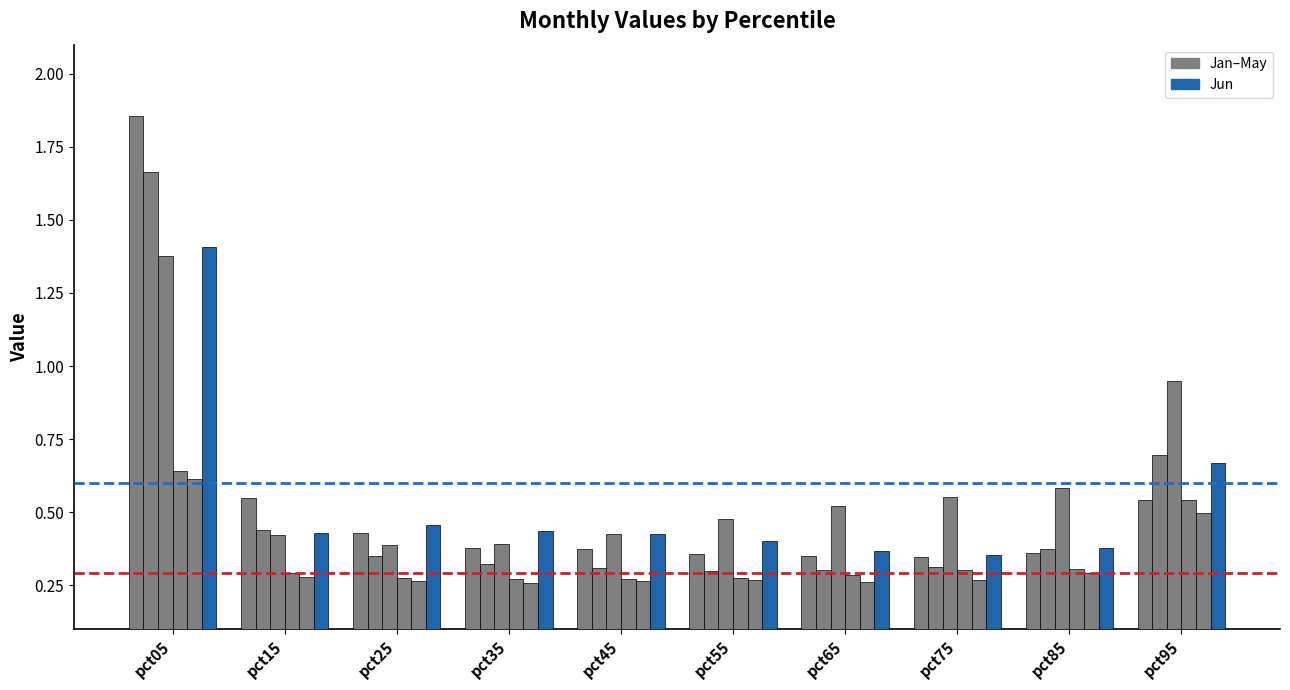

Does the chart contain stacked bars?

No